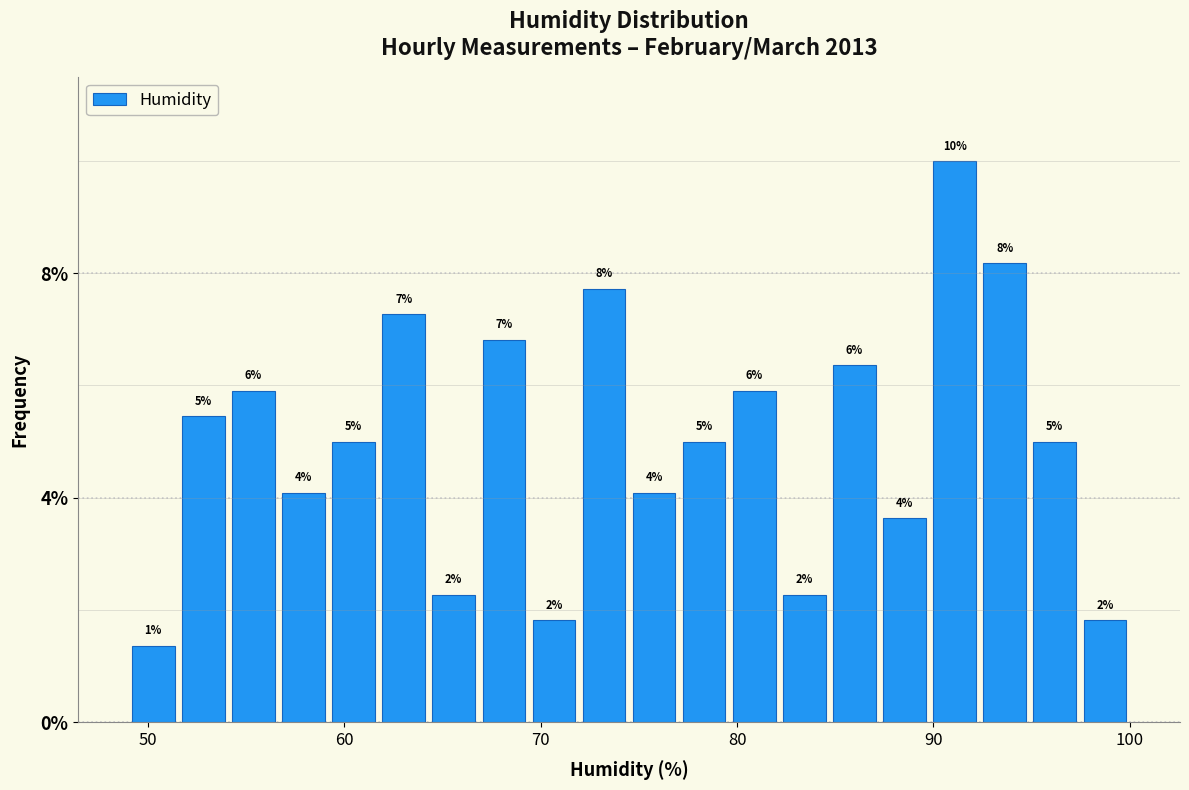

Read against the x-axis, roughly where is the centre of the tallest bar?

91